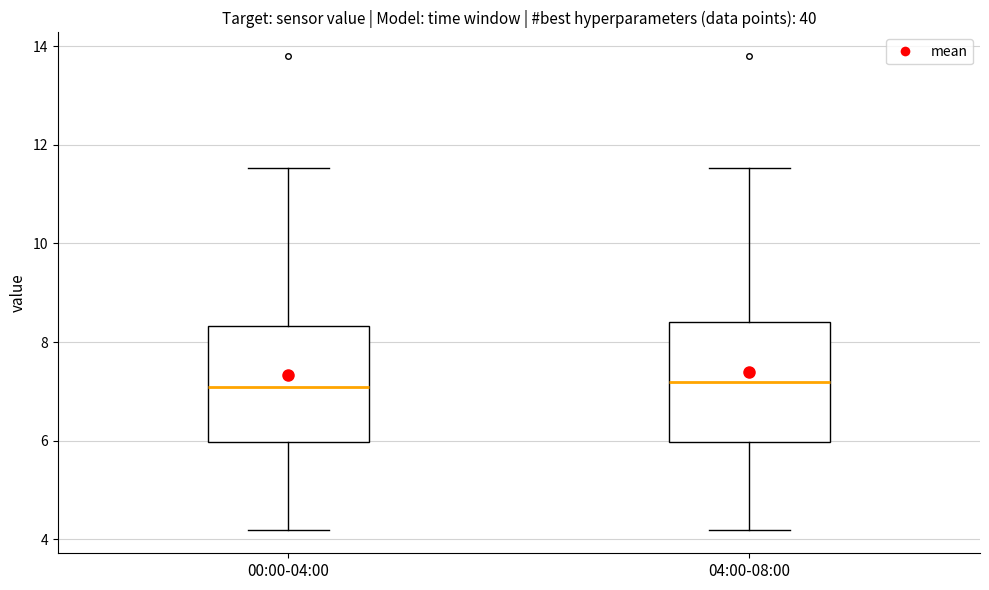

Where does the upper whisker of the box for 04:00-08:00 end on the y-axis? The values are not printed on the chart, so give them approximately, as read against the axis.

11.6